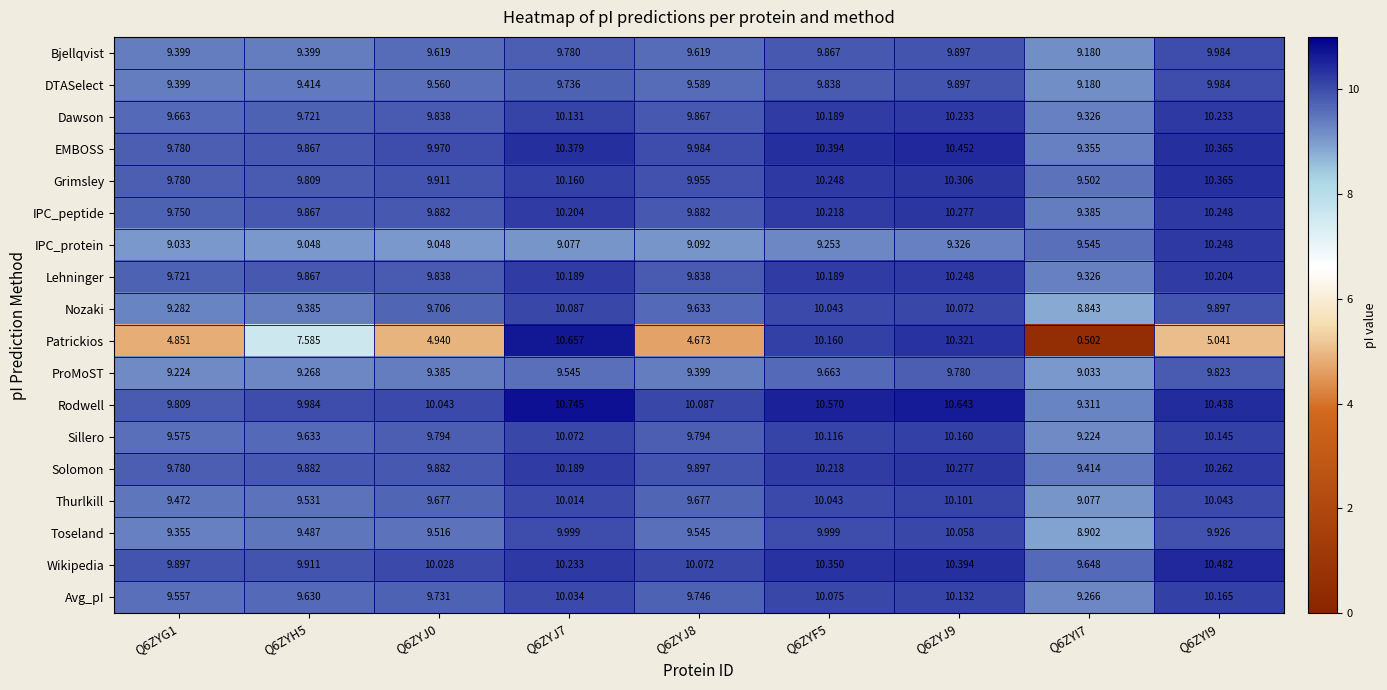

Is the value of Grimsley at Q6ZYG1 greater than the value of Avg_pI at Q6ZYI7?

Yes